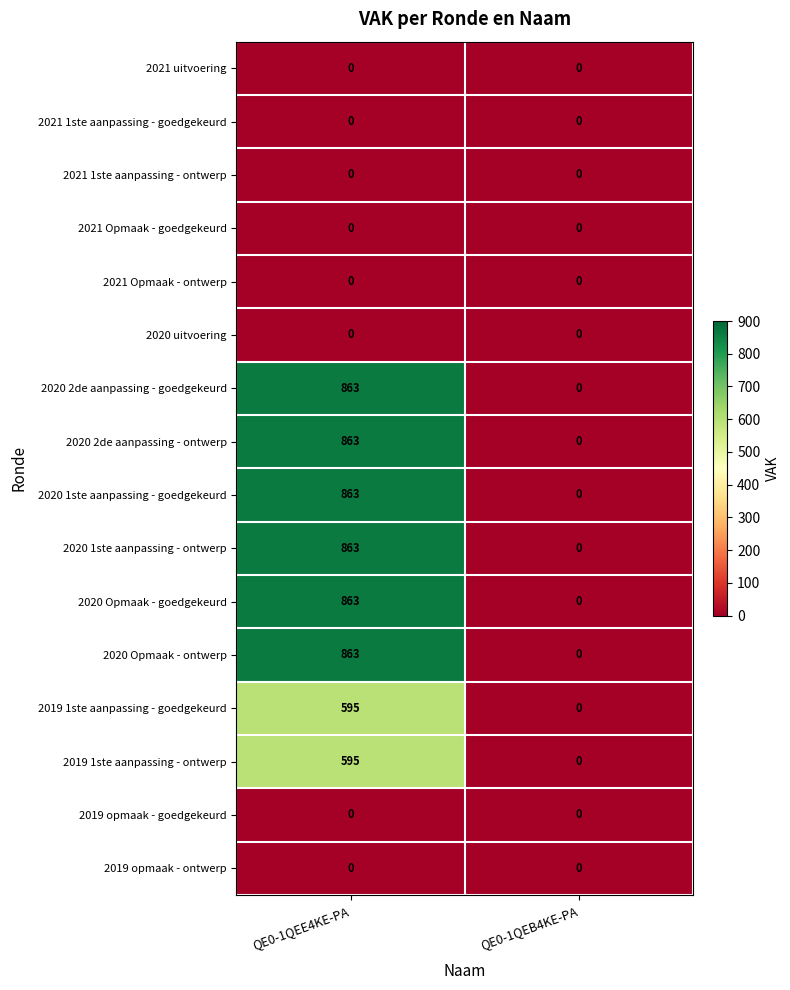

Count the number of categories in the chart.

2